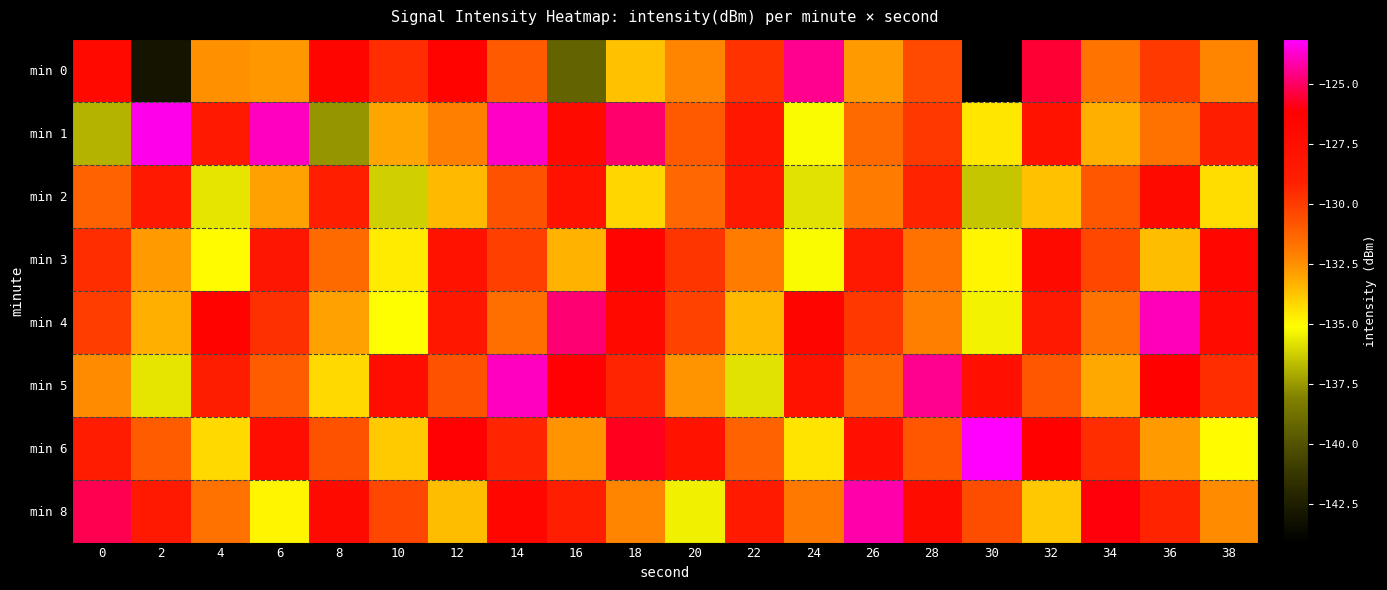

Between 12 and 24, which is larger?

24